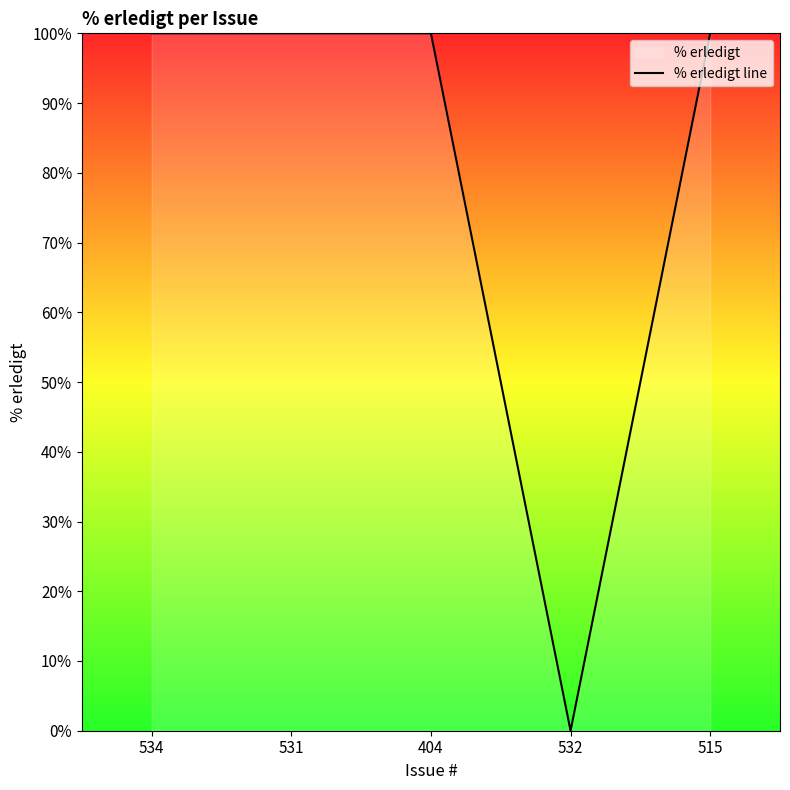

What is the value of the 3rd point from the left?

100